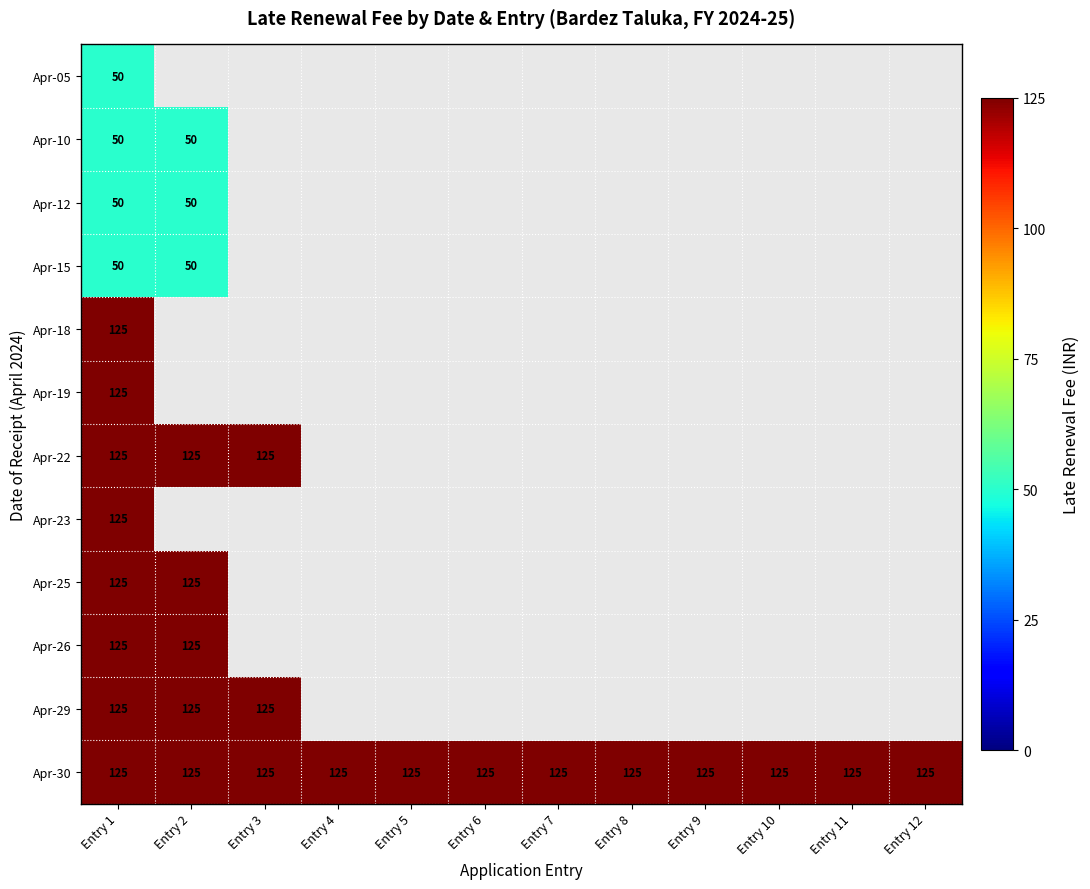

At which category does the chart reach its peak across all series?

Entry 1